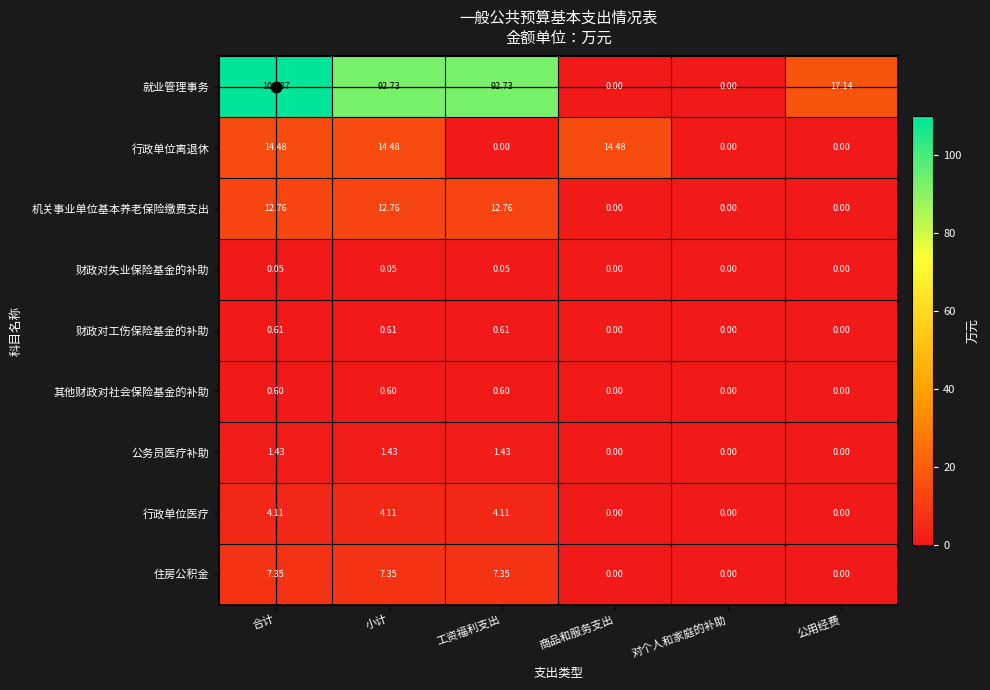

How many data points in 公务员医疗补助 are less than 1?

3